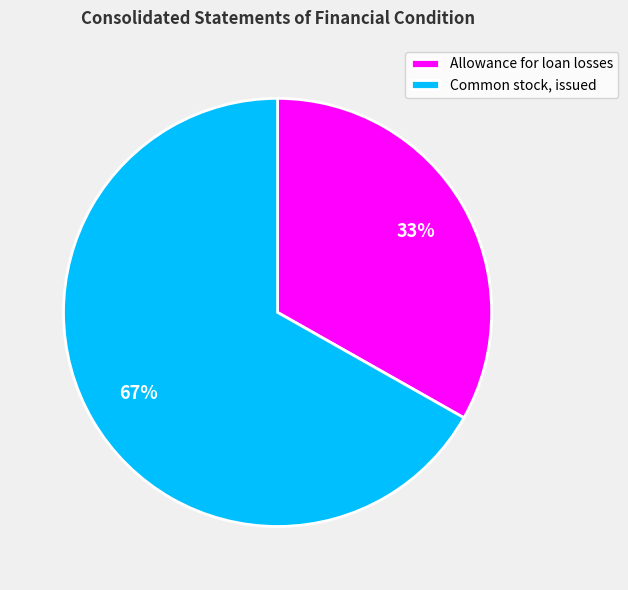

Which slice is the smallest?

Allowance for loan losses